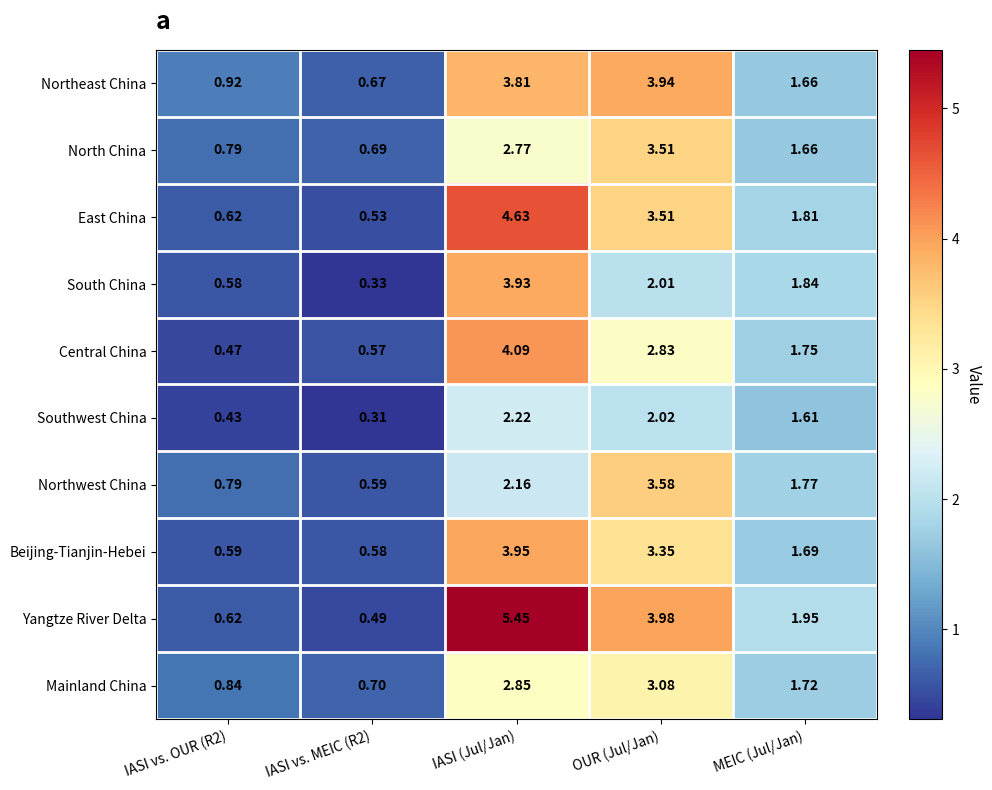

Which series has the largest range (max minus min)?

Yangtze River Delta